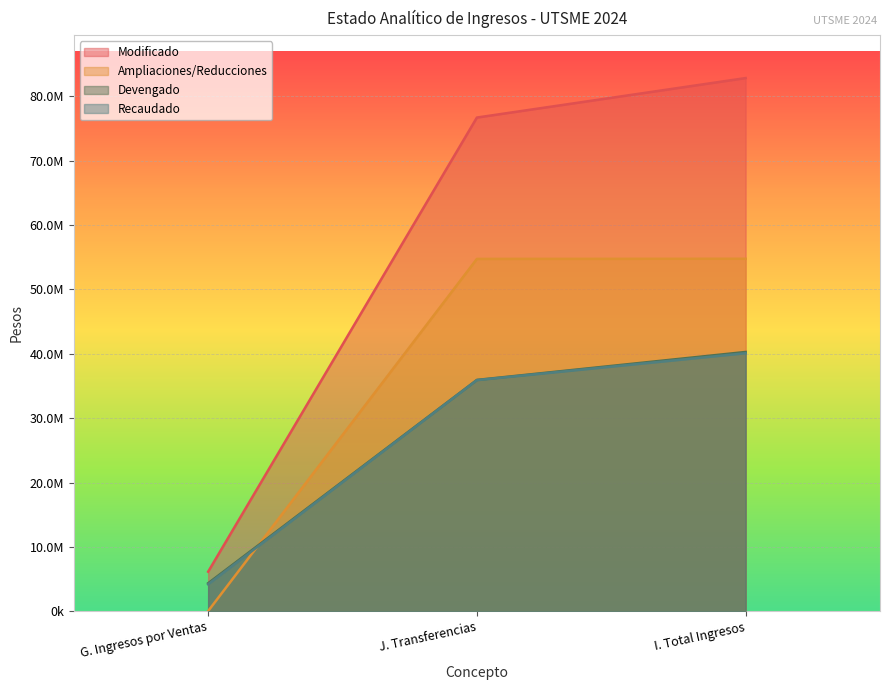

At which label does Ampliaciones/Reducciones reach its minimum?

G. Ingresos por Ventas